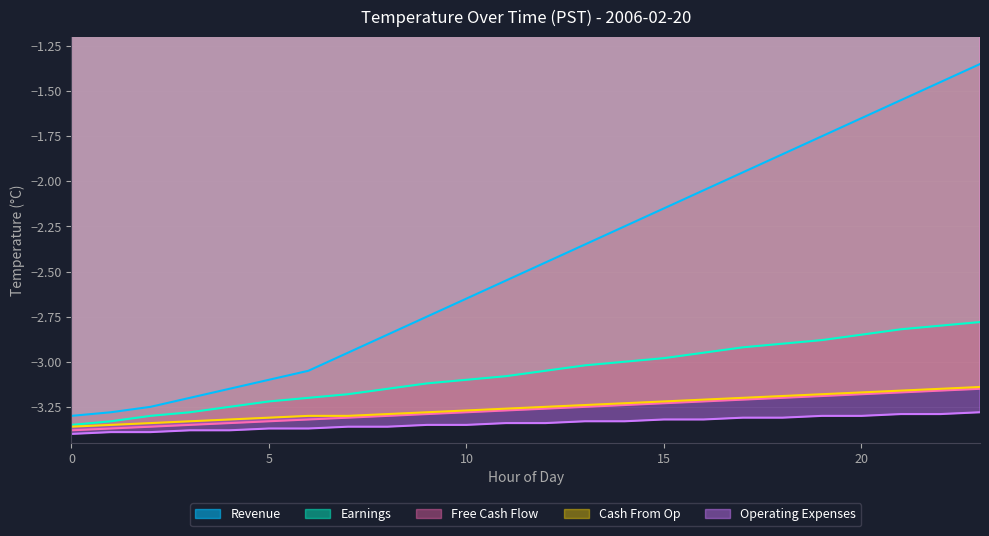

What is the maximum value shown in the chart?

-1.4